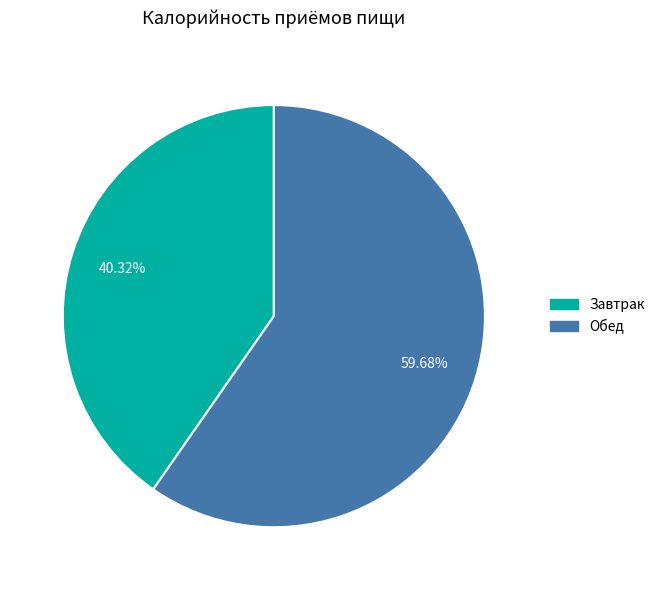

What percentage is the Завтрак slice, to the nearest percent?

40%